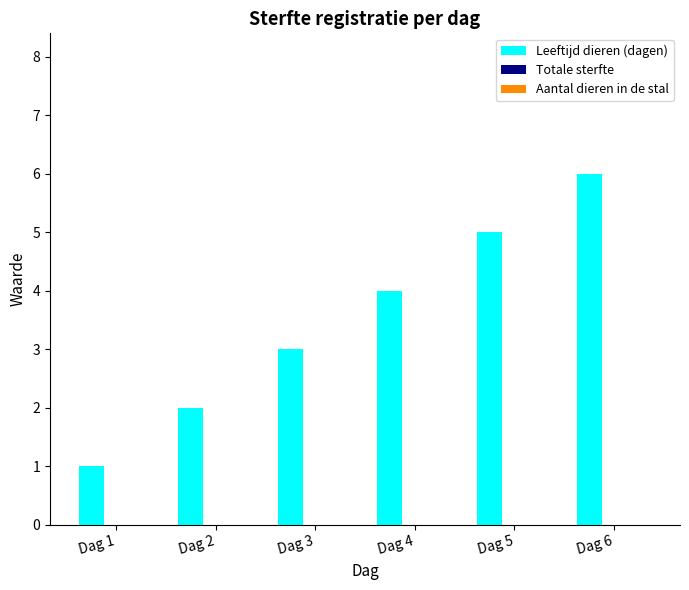

What is the change in value from Dag 2 to Dag 6?

+4